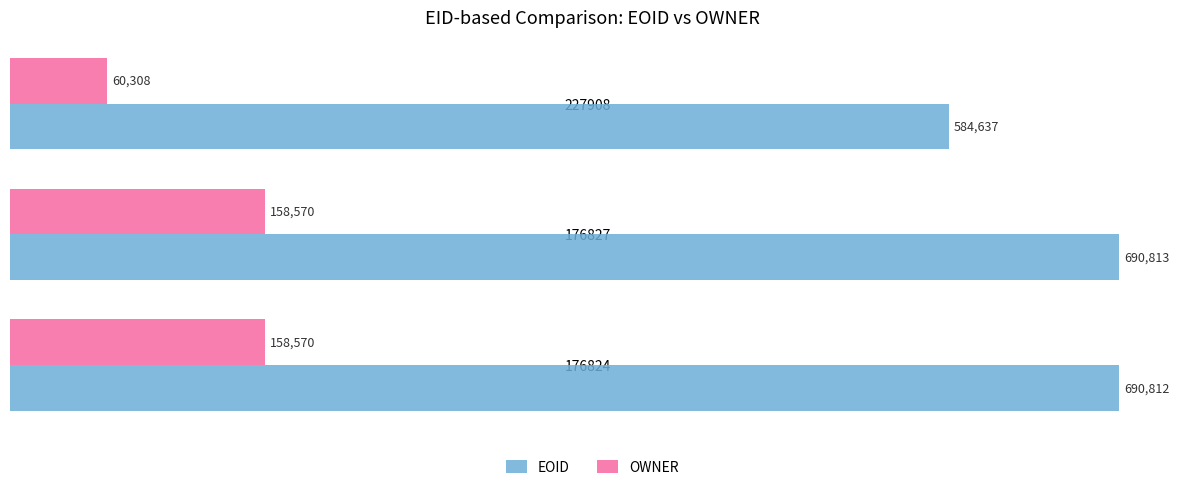

How many distinct data groups are displayed?

2